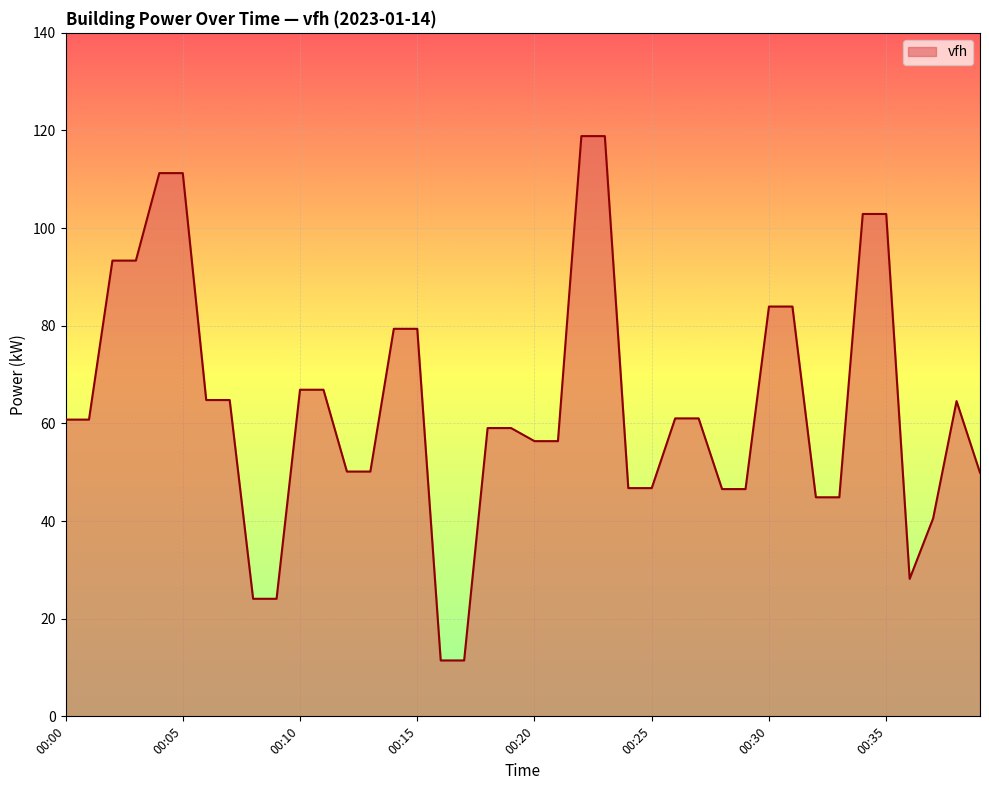

What is the difference between the maximum and minimum values?

107.4